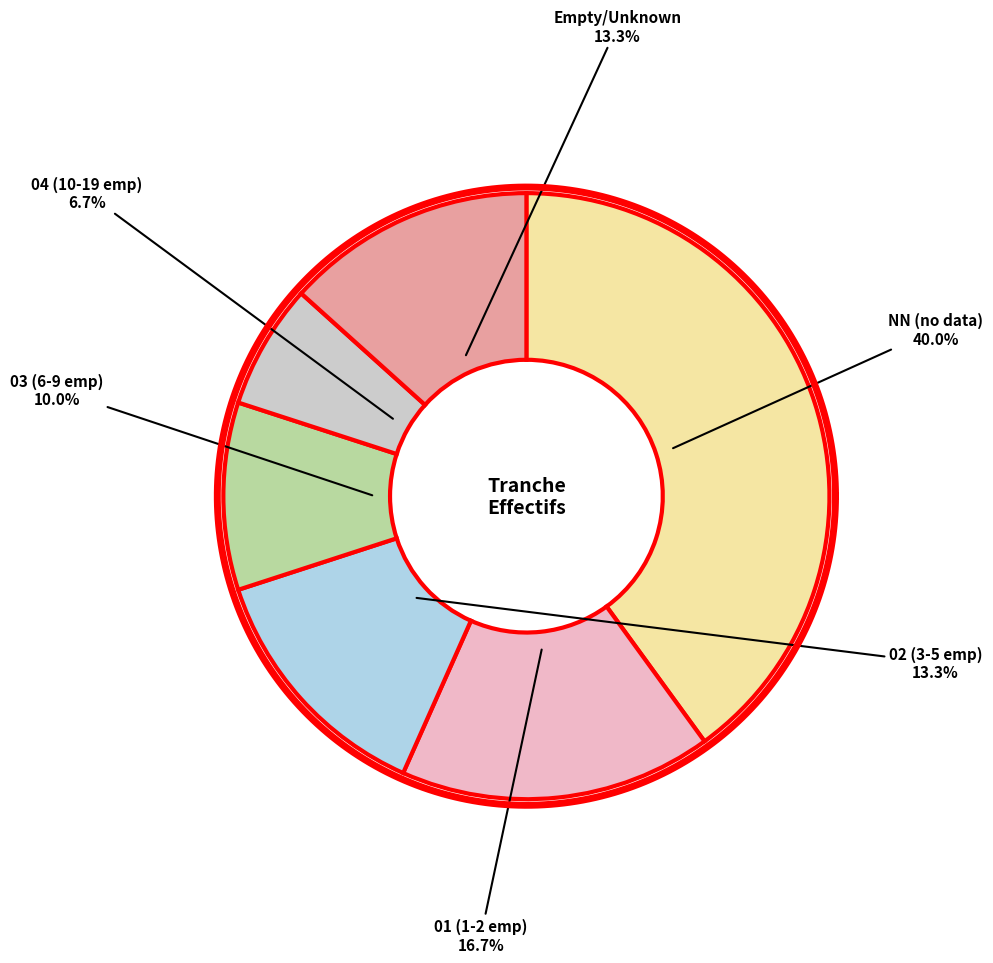

Which slice is the largest?

NN